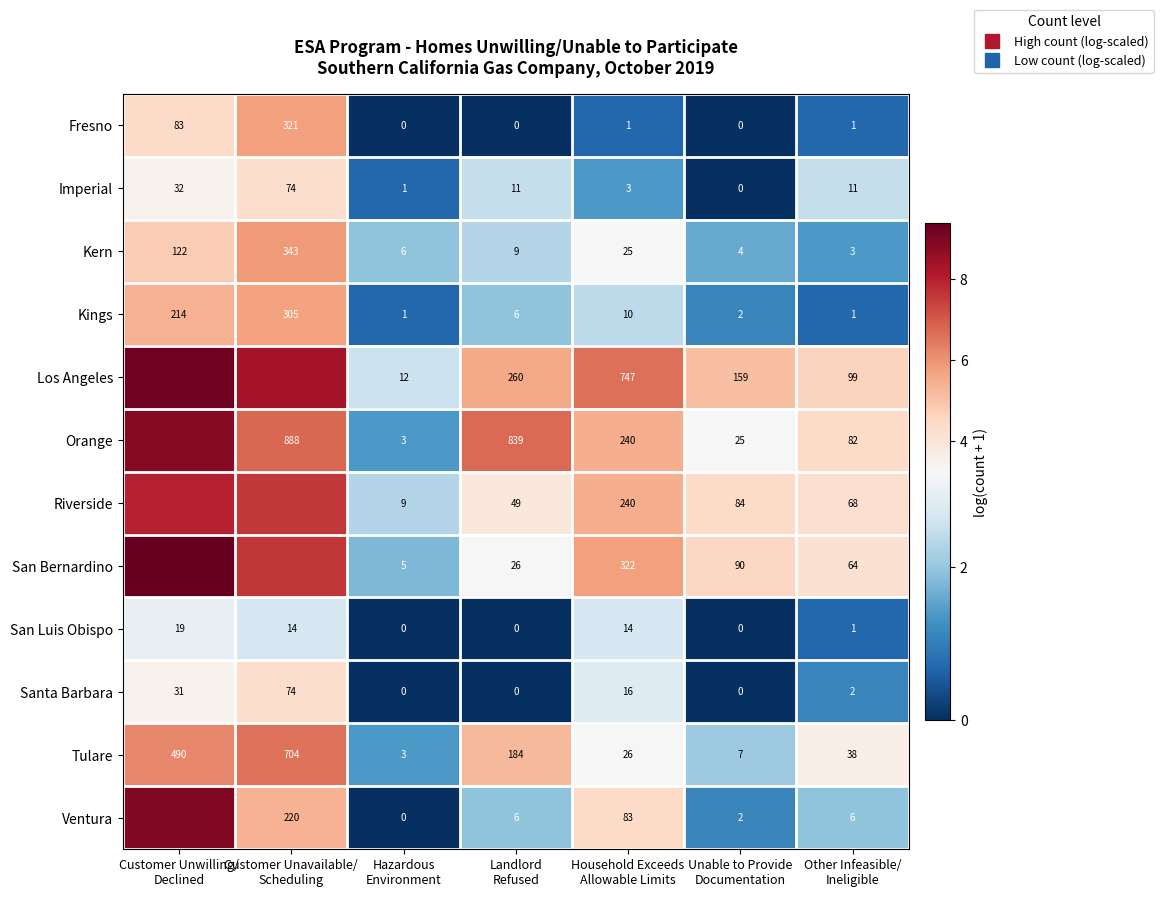

What is the maximum value shown in the chart?

9.4